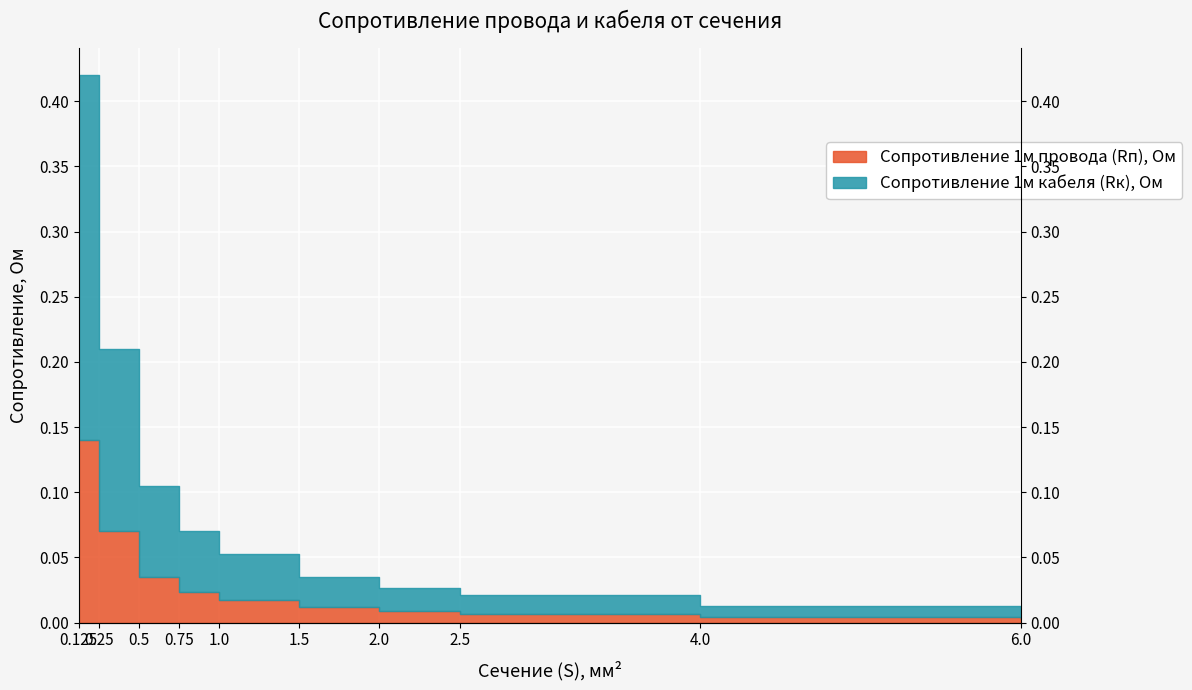

True or false: Сопротивление 1м кабеля (Rк), Ом has more than 2 interior local peaks.

False